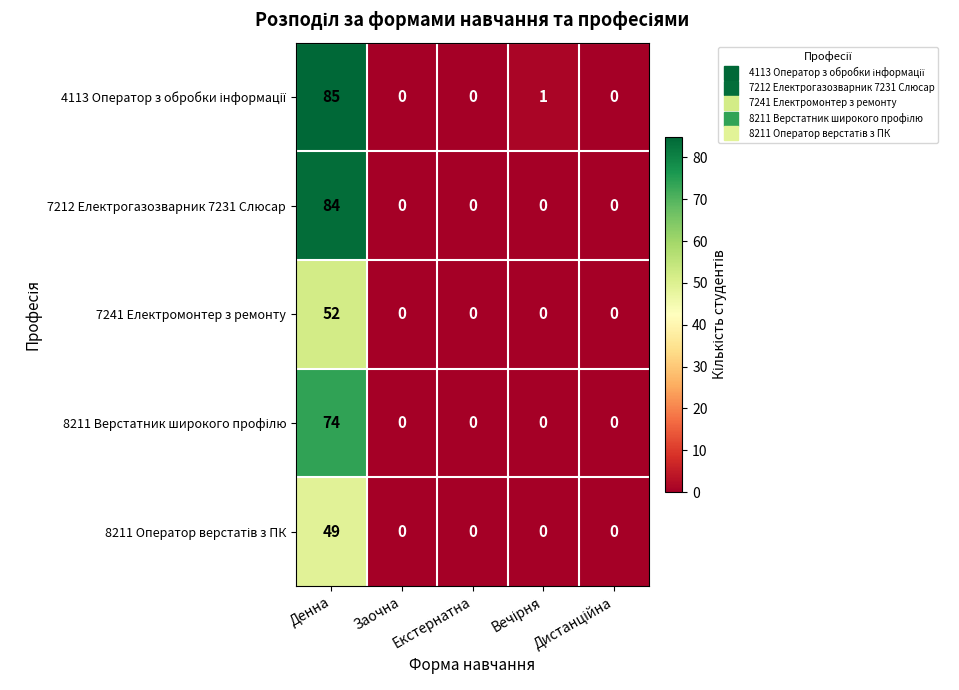

What is the greatest value displayed?

85